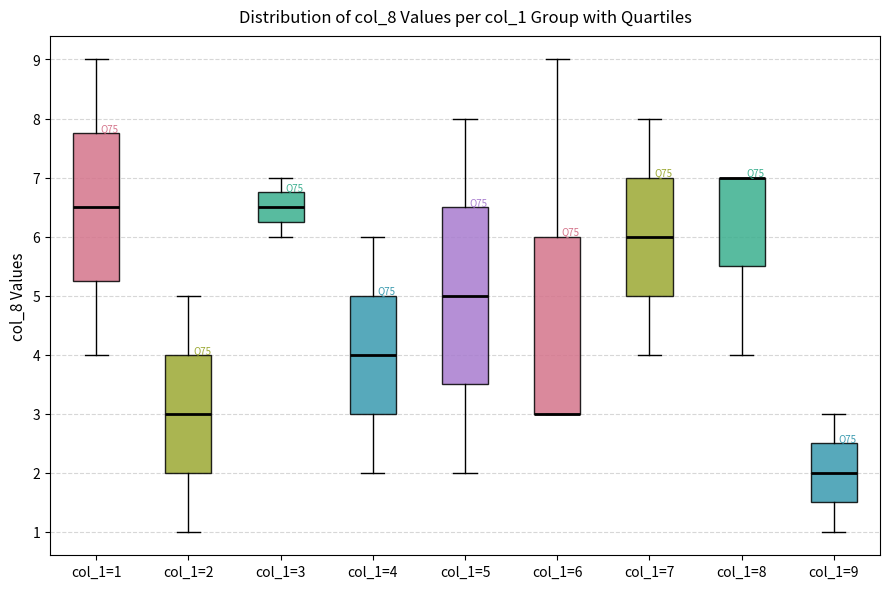

Where does the lower whisker of the box for col_1=7 end on the y-axis? The values are not printed on the chart, so give them approximately, as read against the axis.

4.0